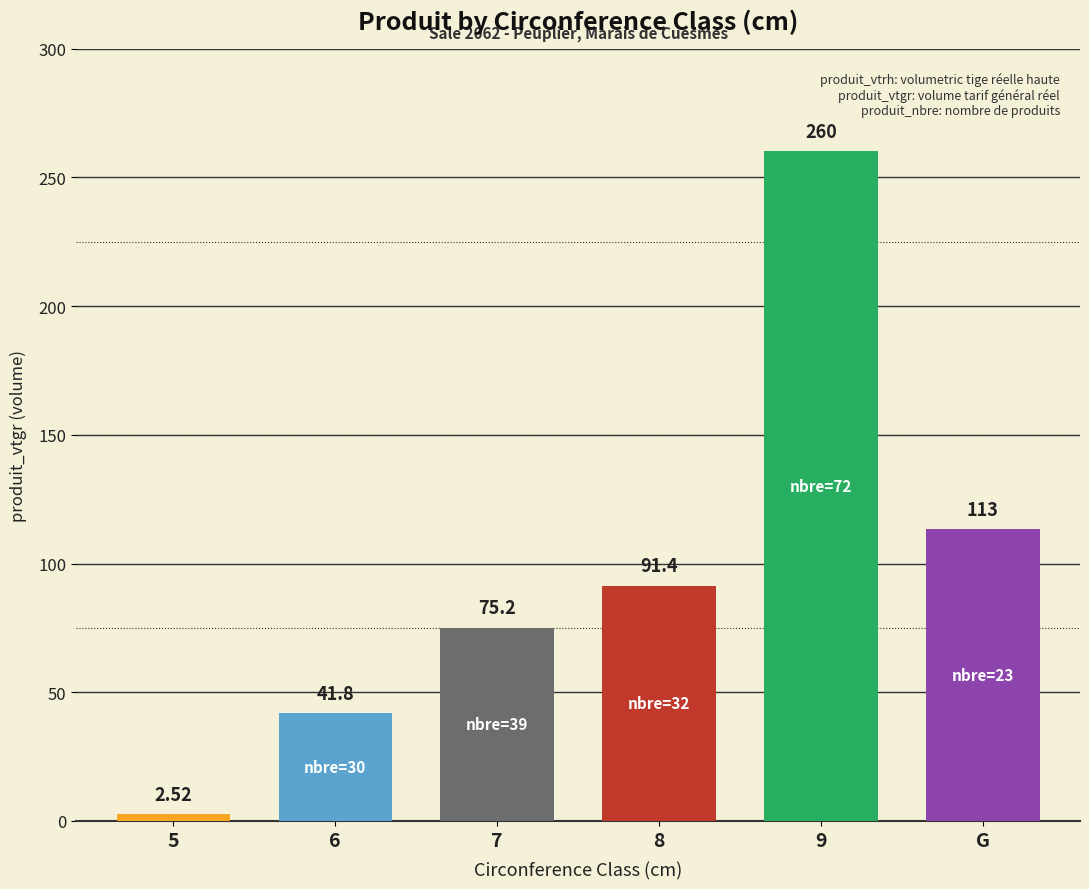

How many data points are above 91?

3